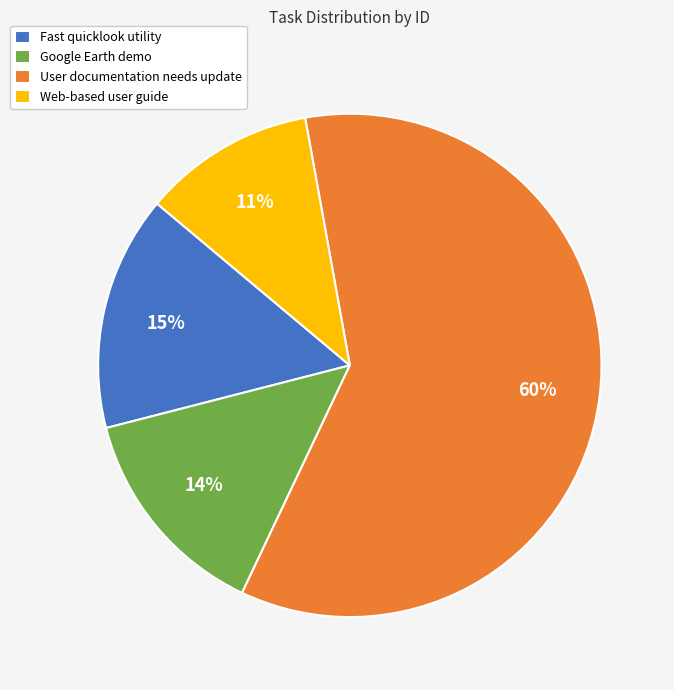

What percentage is the User documentation needs update slice, to the nearest percent?

60%